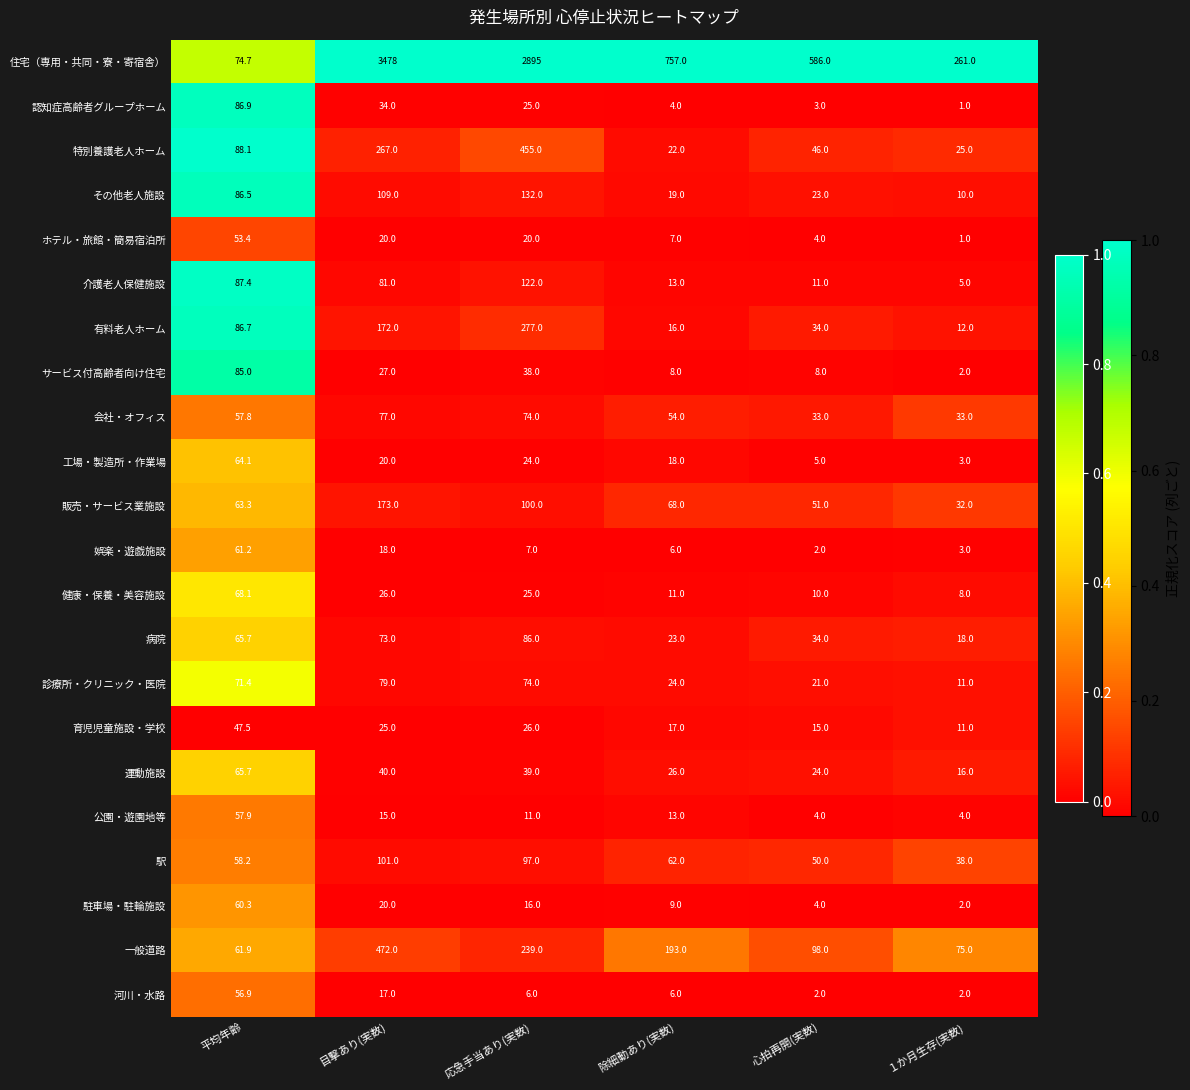

Where does the 工場・製造所・作業場 series first go above 20?

平均年齢